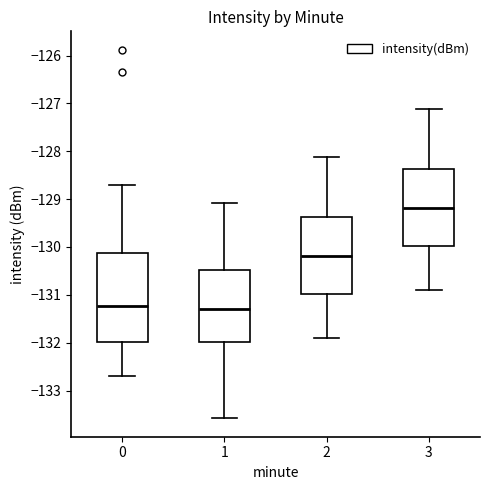

Reading left to right, transcribe this box plot: for each box, give where its median line is, the range the box spans, and where its two whiskers end, as read against the y-axis. The values are not printed on the chart, so give them approximately, as read against the axis.

0: median -131.2, box -132.0 to -130.1, whiskers -132.7 to -128.7
1: median -131.3, box -132.0 to -130.5, whiskers -133.6 to -129.1
2: median -130.2, box -131.0 to -129.4, whiskers -131.9 to -128.1
3: median -129.2, box -130.0 to -128.4, whiskers -130.9 to -127.1